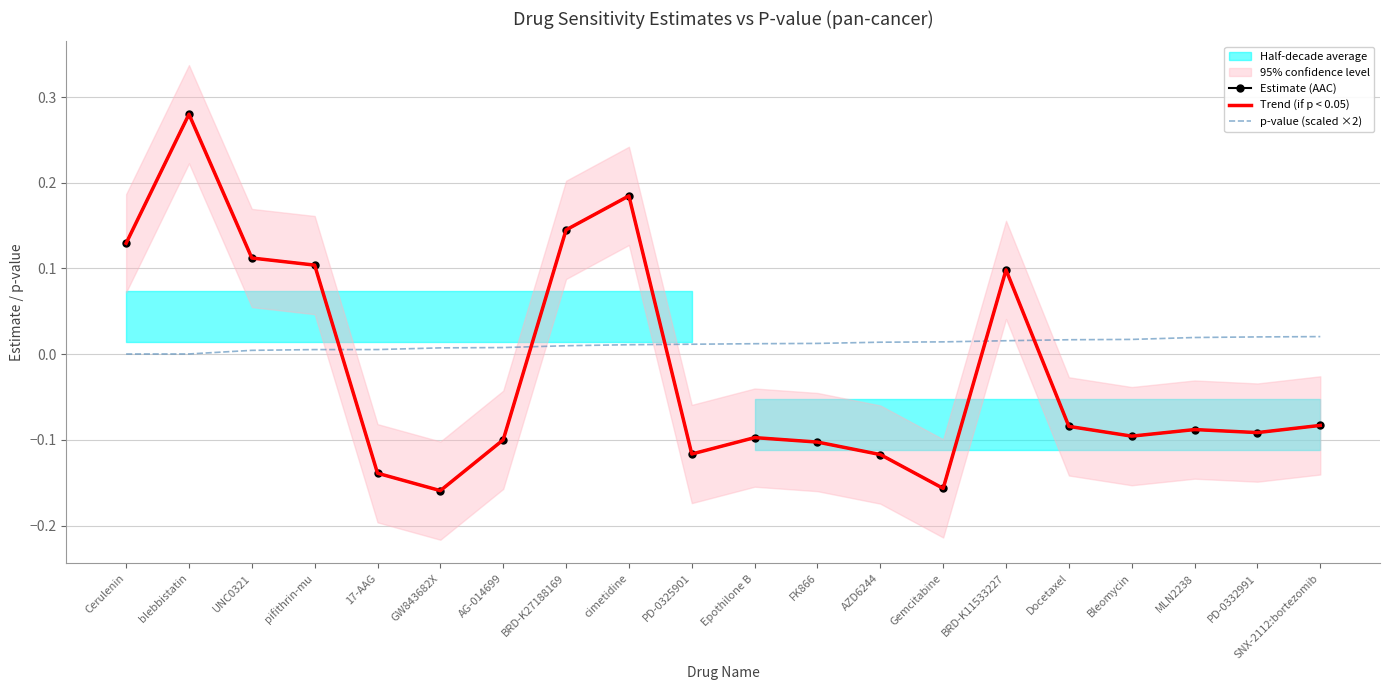

Which series has the largest range (max minus min)?

Estimate (AAC)